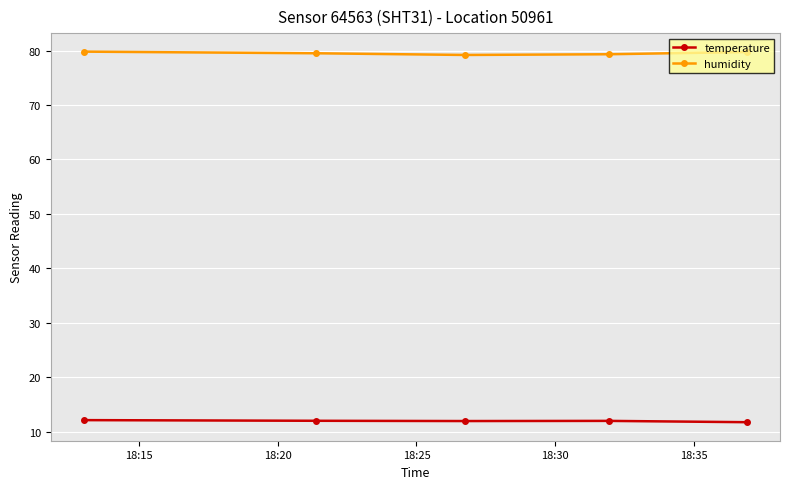

True or false: humidity has more than 2 interior local peaks.

False